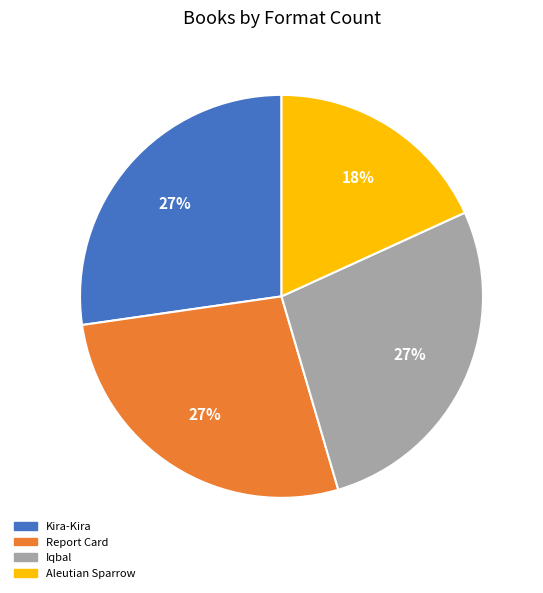

Which has a higher value, Aleutian Sparrow or Report Card?

Report Card